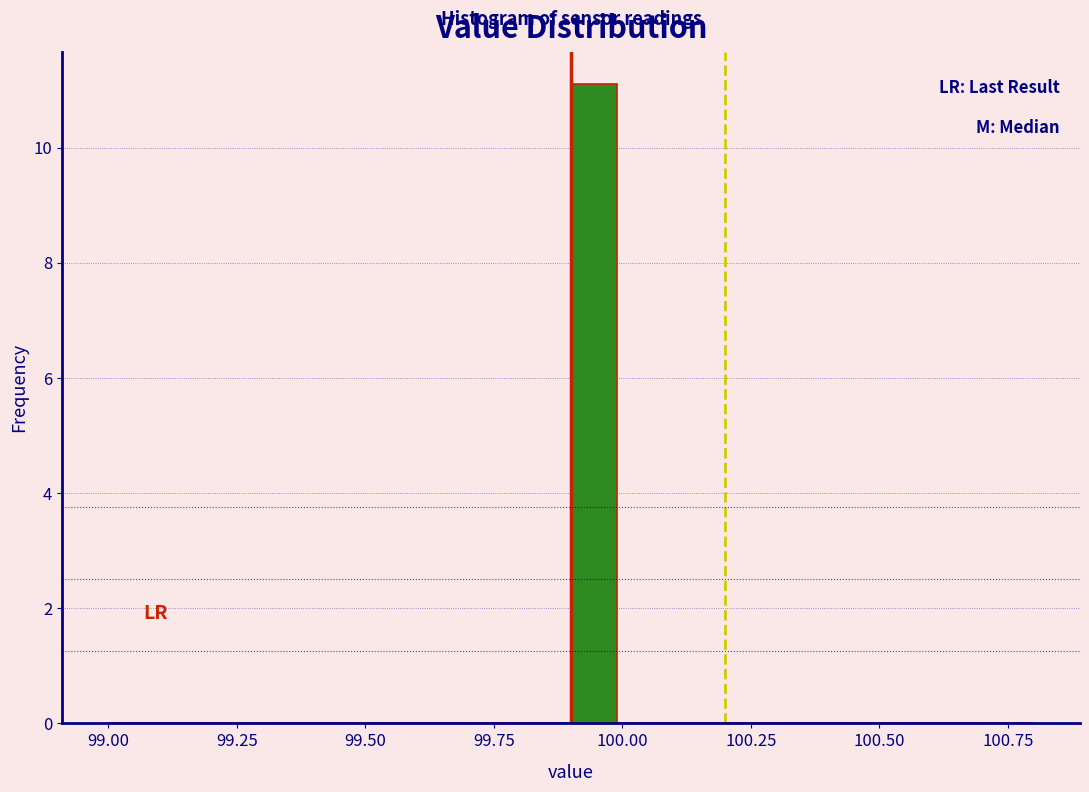

Around what value on the x-axis is the tallest bar? Give the approximate position of its centre, as read against the axis.

99.95